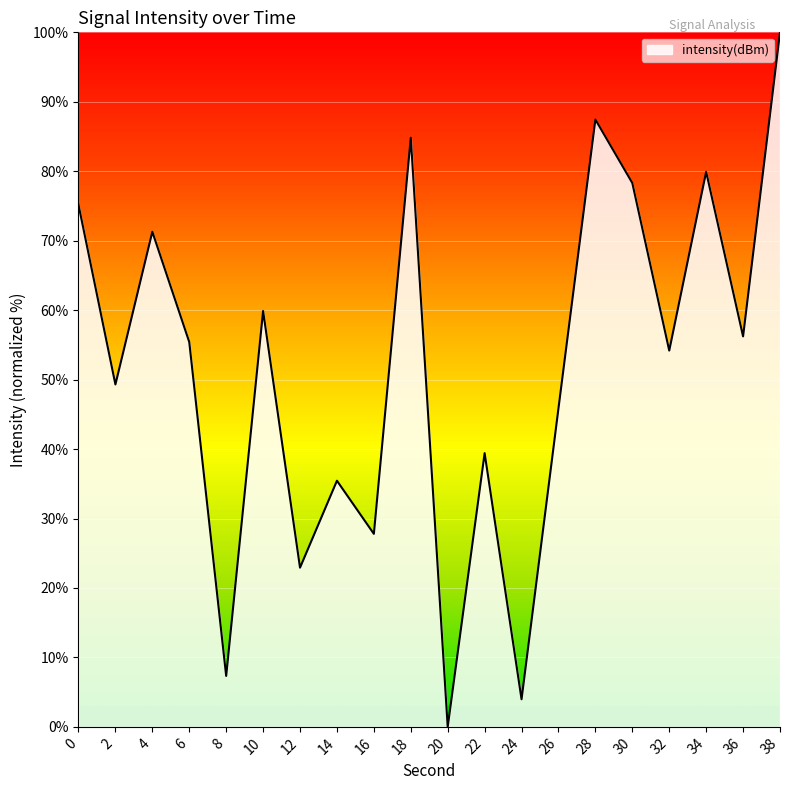

What is the difference between the maximum and minimum values?

100.0